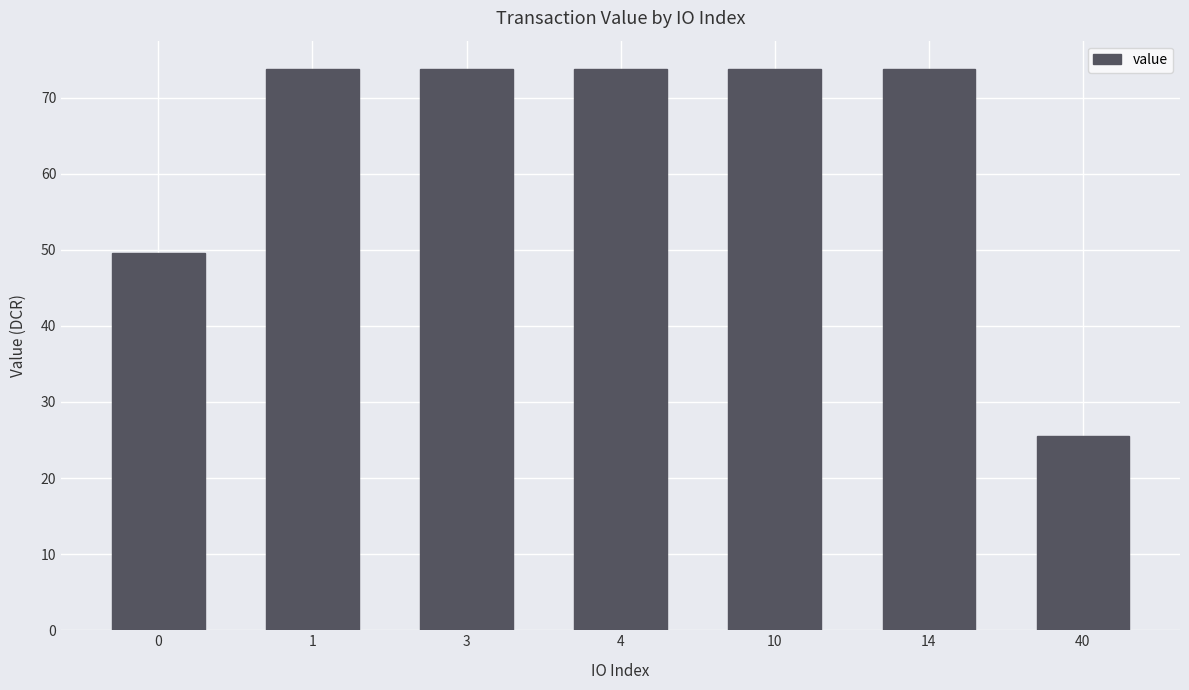

True or false: the data shows 15.7 at 14.

False